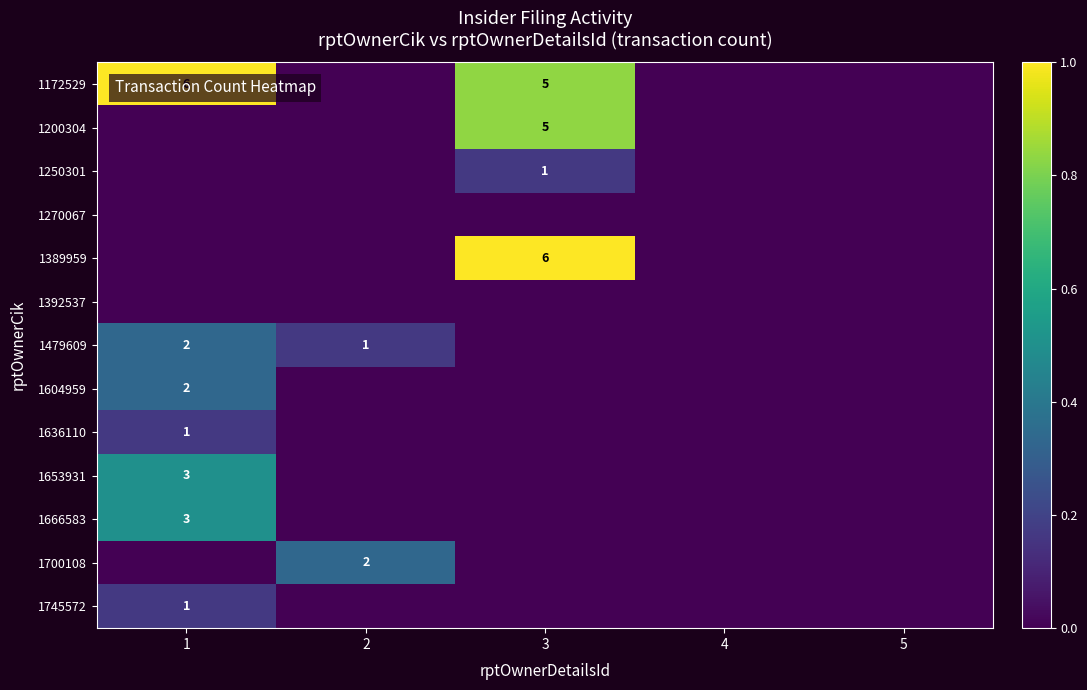

True or false: 1745572 has a value of 1 at 1.

True